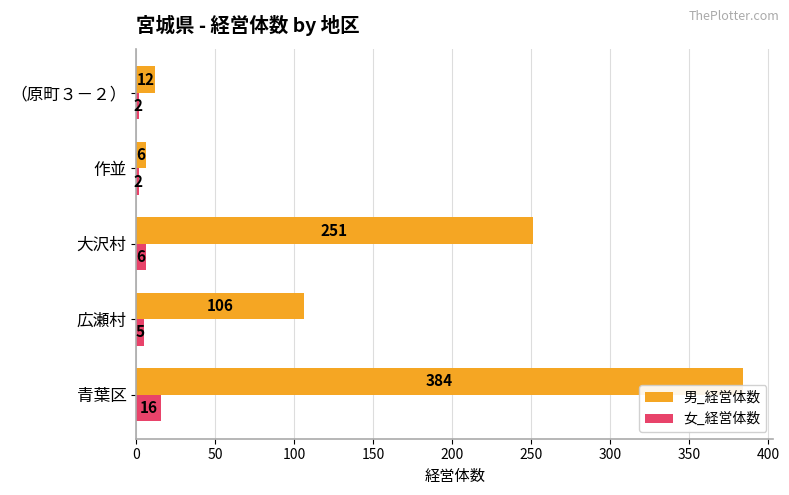

Rank the series by their average value, from highest to lowest.

男_経営体数, 女_経営体数